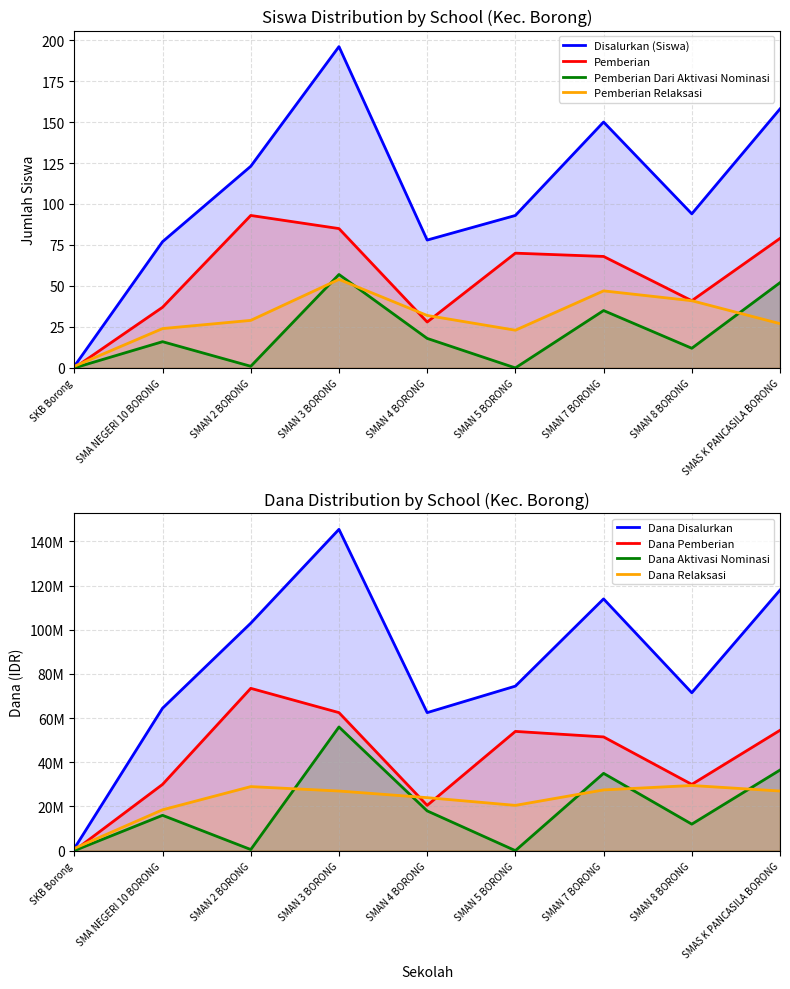

What is the label of the 4th point from the right?

SMAN 5 BORONG